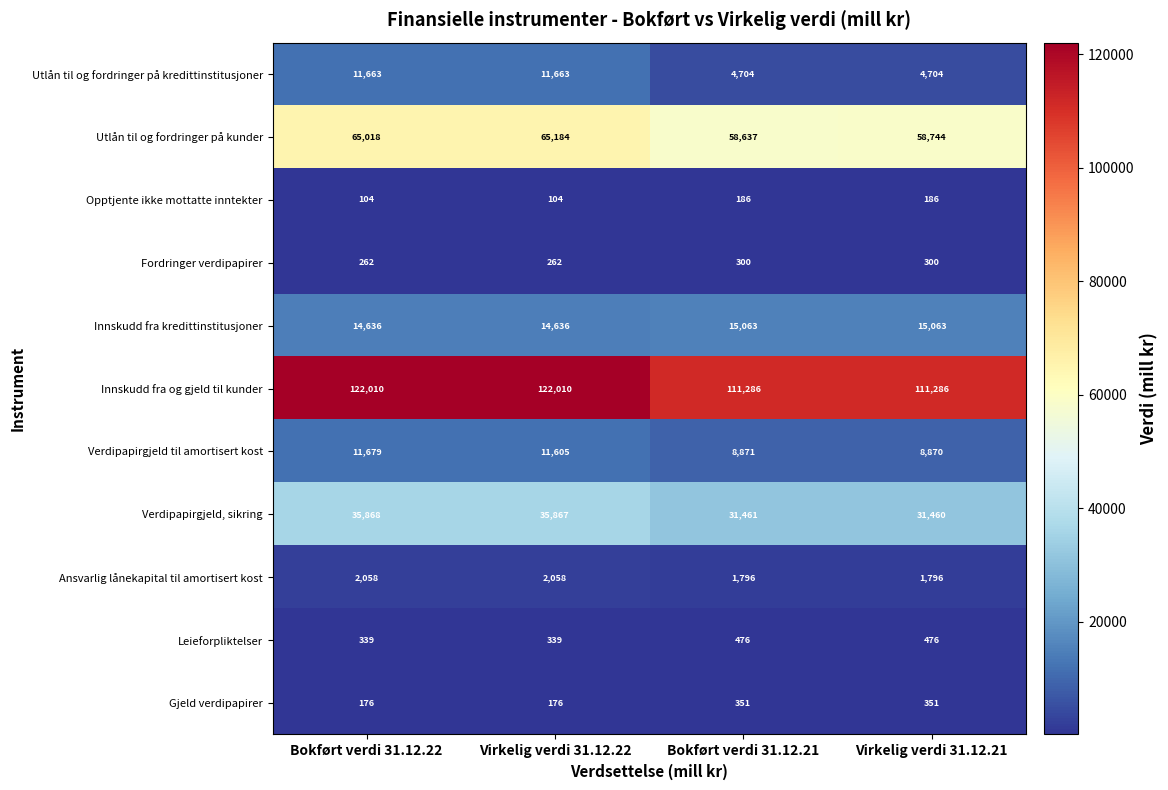

What is the average value of the Innskudd fra og gjeld til kunder series?

116648